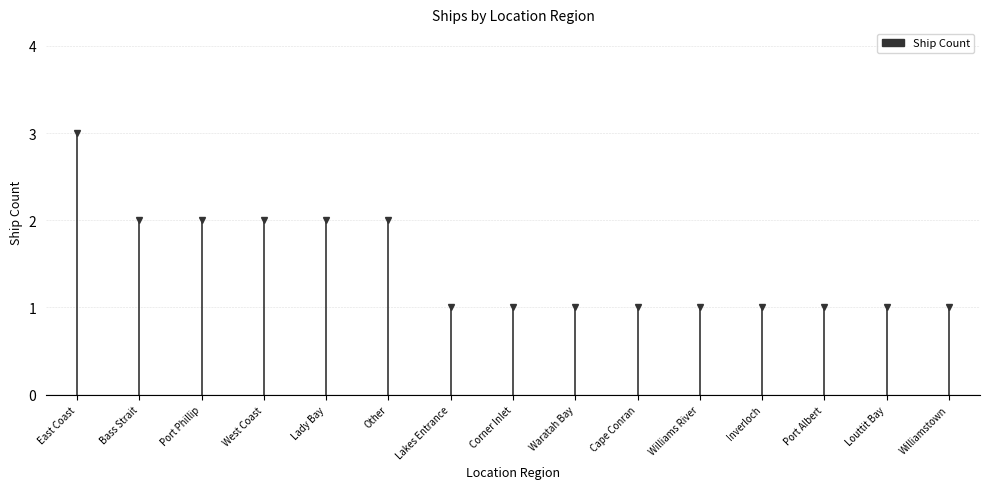

What is the greatest value displayed?

3